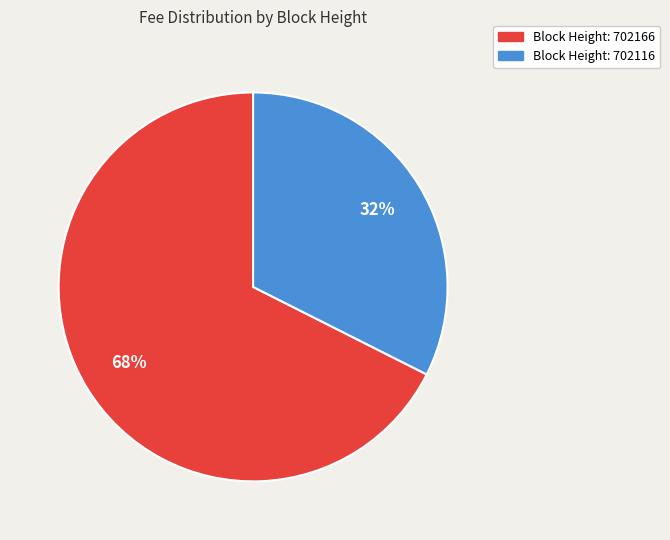

To the nearest percent, what is the average slice percentage?

50%